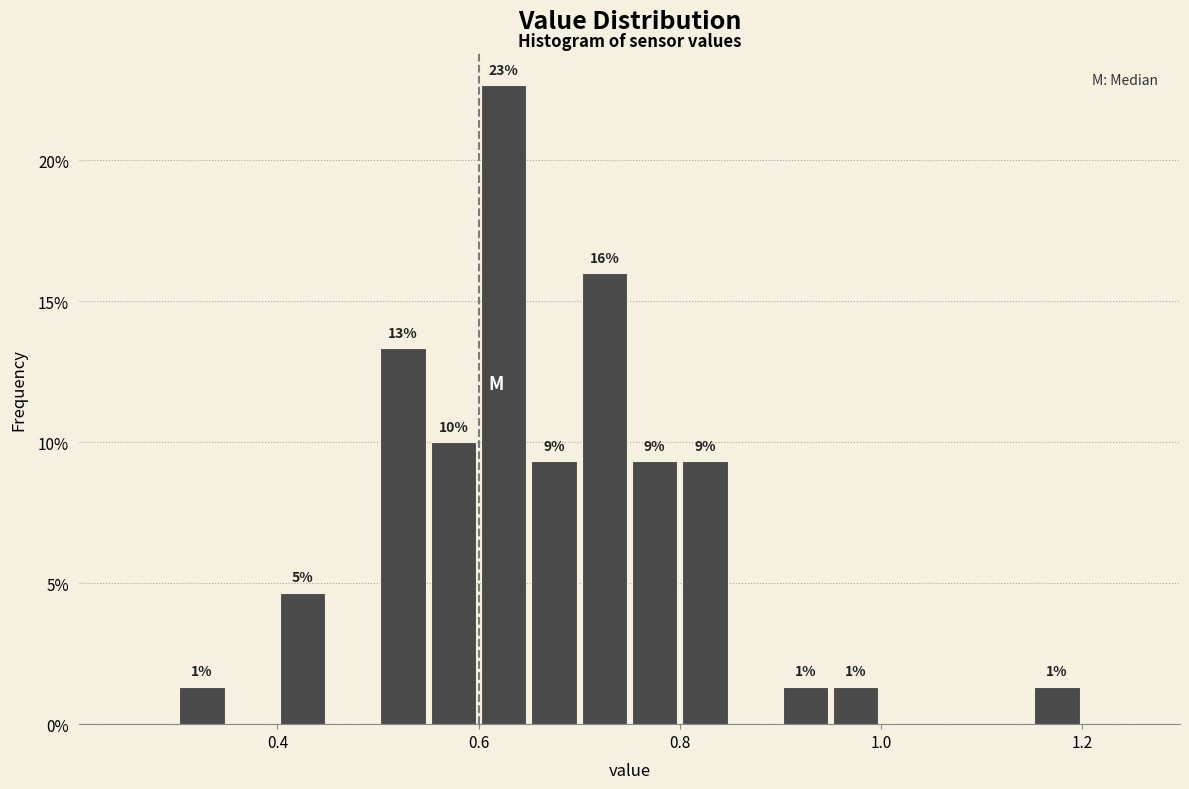

Around what value on the x-axis is the tallest bar? Give the approximate position of its centre, as read against the axis.

0.62